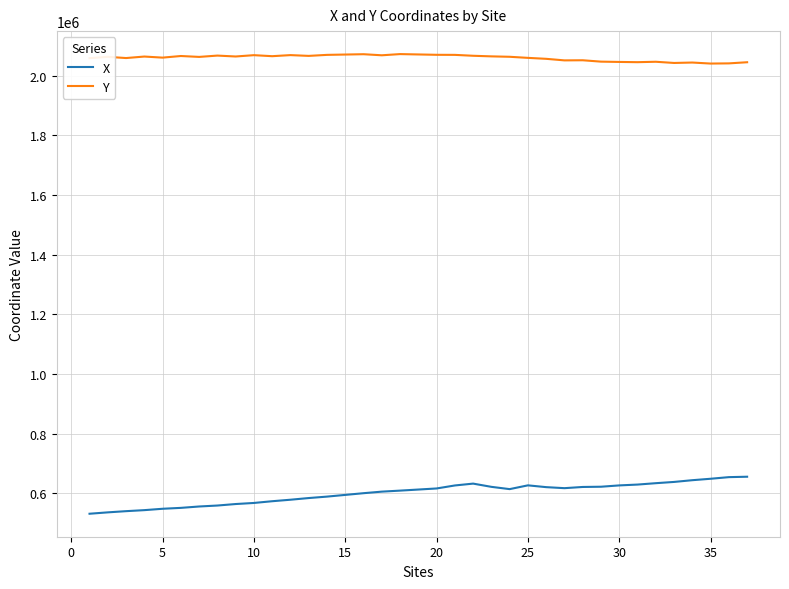

Is this an area chart (filled region under the line)?

No